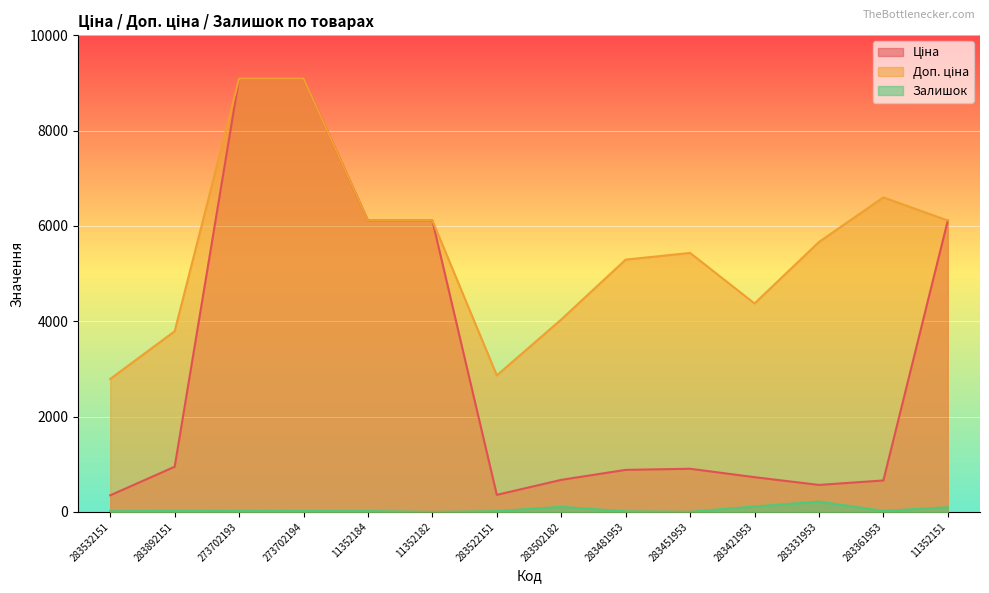

How many data points does each series have?

14